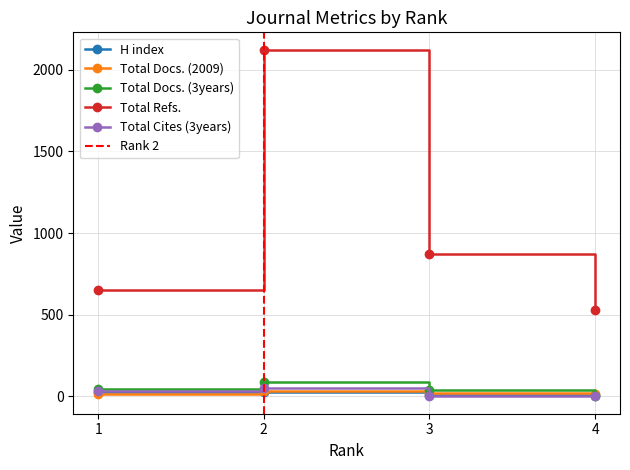

Does the chart display data point markers on the line(s)?

Yes